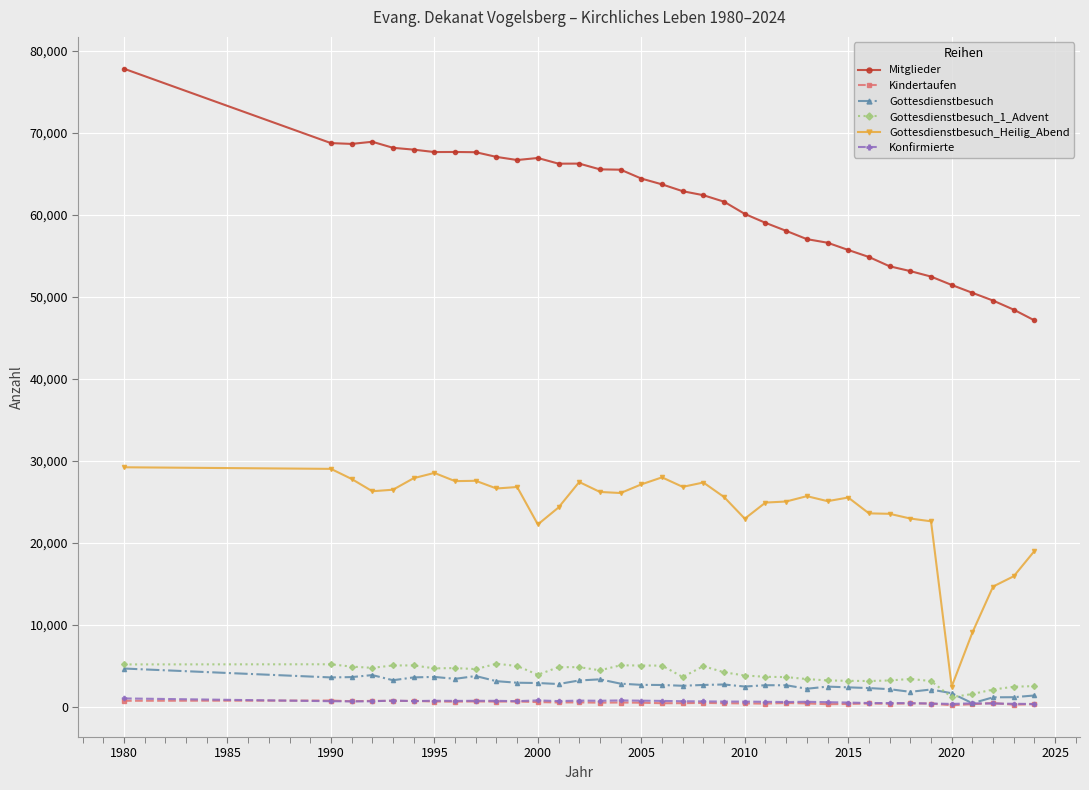

Which series has the widest spread of values?

Mitglieder